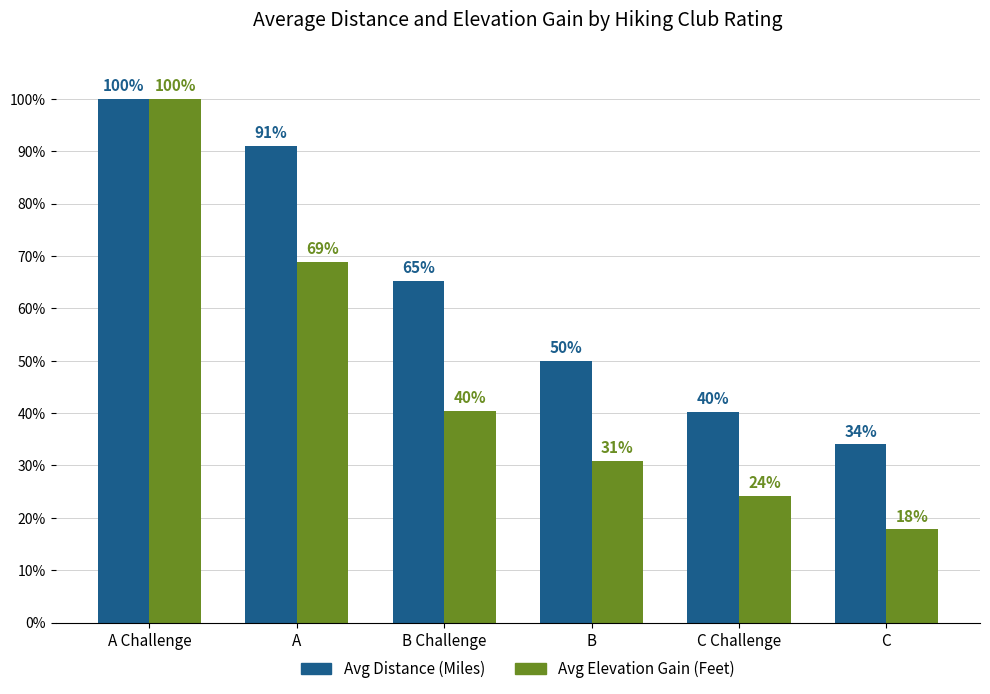

Is the value of Avg Distance (Miles) at B Challenge greater than the value of Avg Elevation Gain (Feet) at C Challenge?

Yes